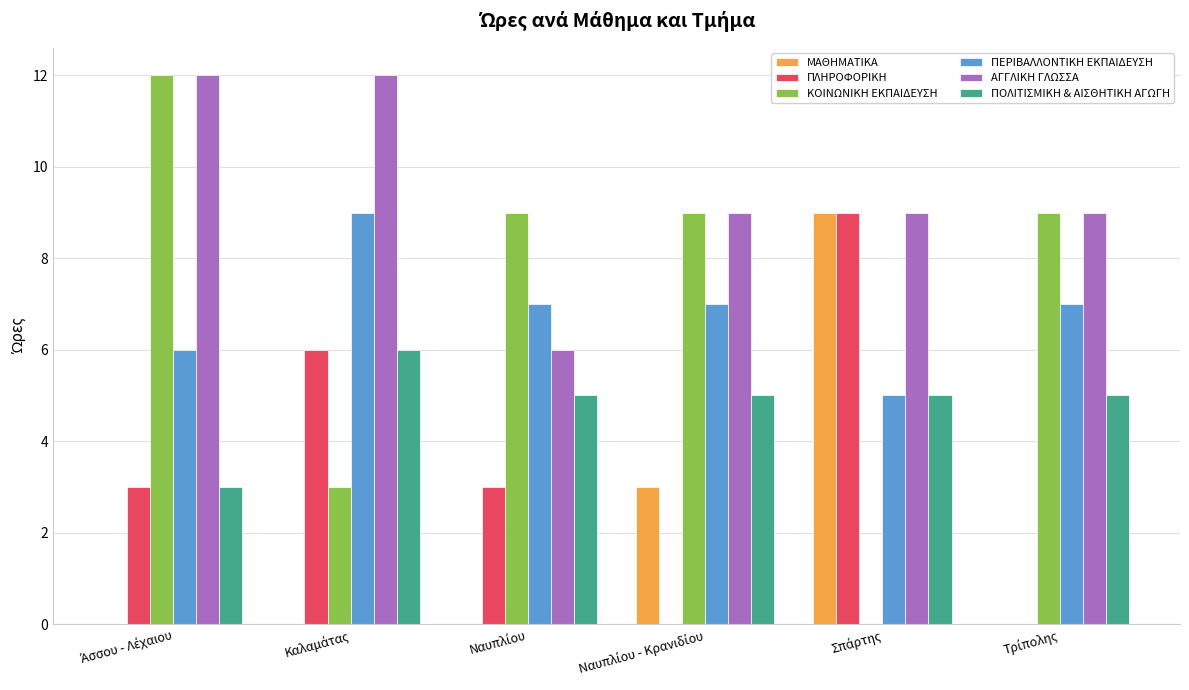

Does the chart contain stacked bars?

No